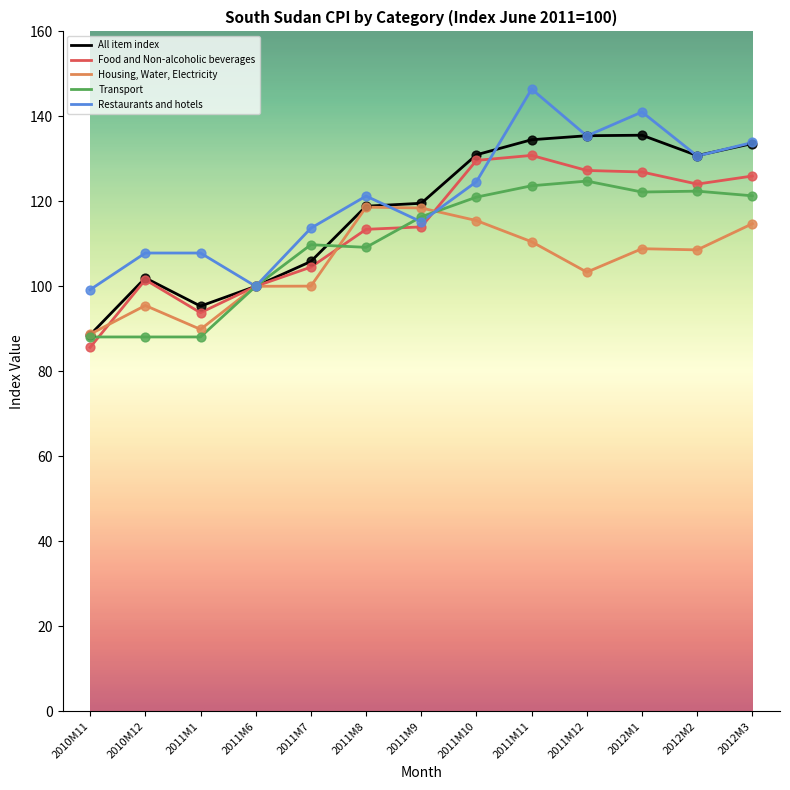

What is the total value across all series at 2011M11?

645.9